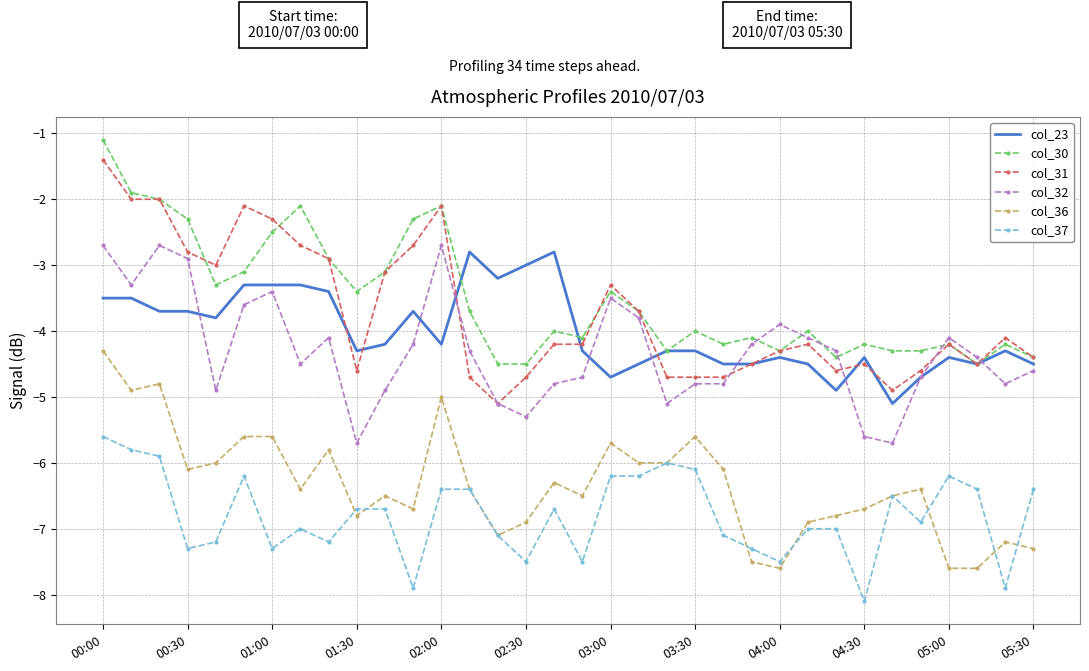

True or false: col_37 and col_32 intersect in this chart.

False